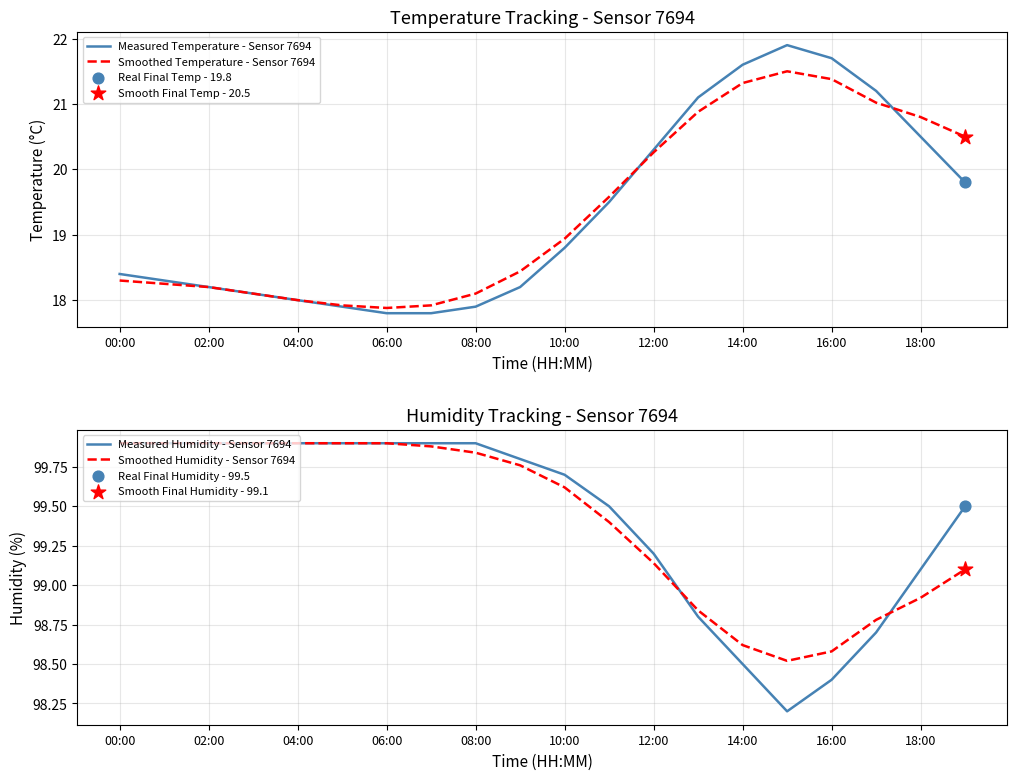

At which label is Measured Temperature - Sensor 7694 closest to 19?

10:00